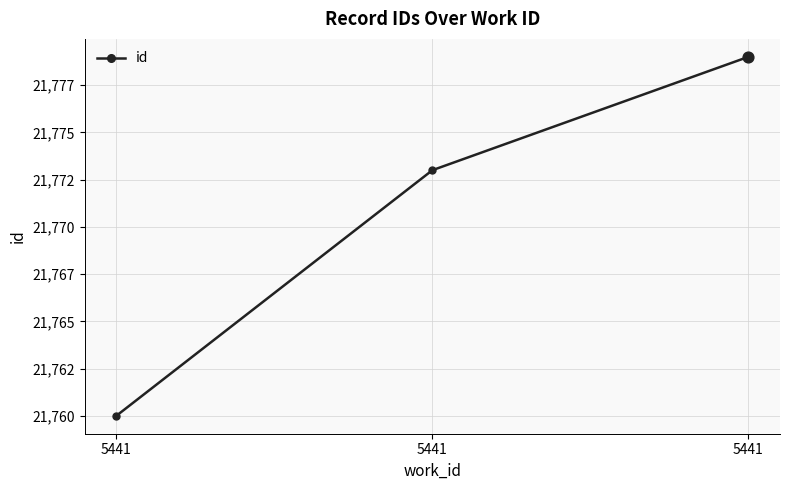

What is the change in value from 5441 to 5441?

+19